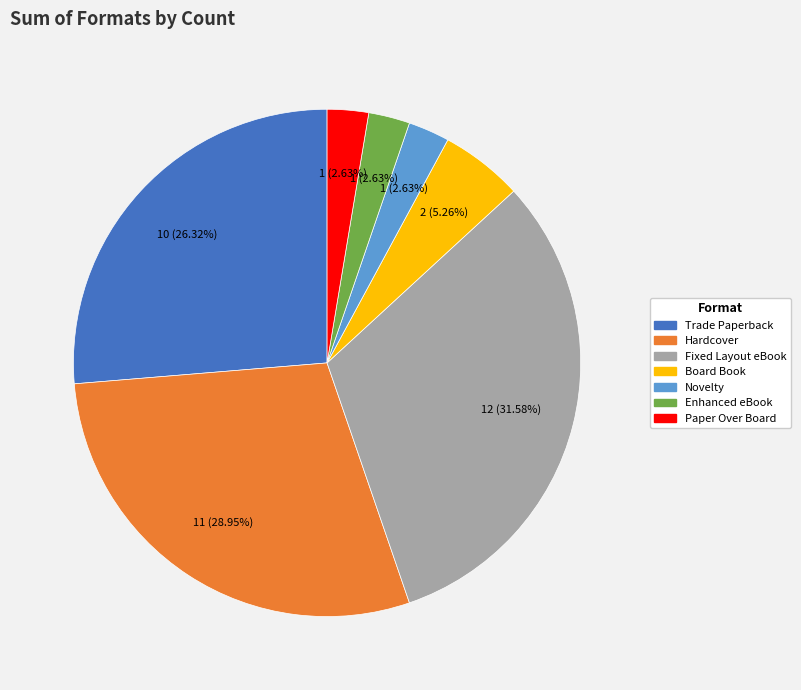

What is the largest slice in the pie chart?

Fixed Layout eBook